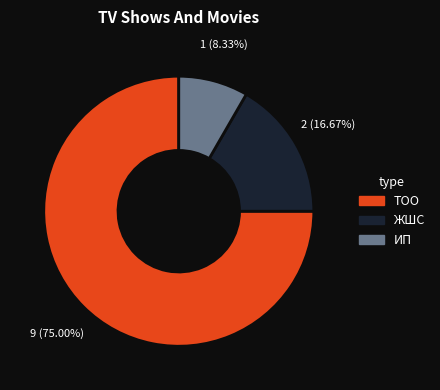

What percentage is the ТОО slice, to the nearest percent?

75%